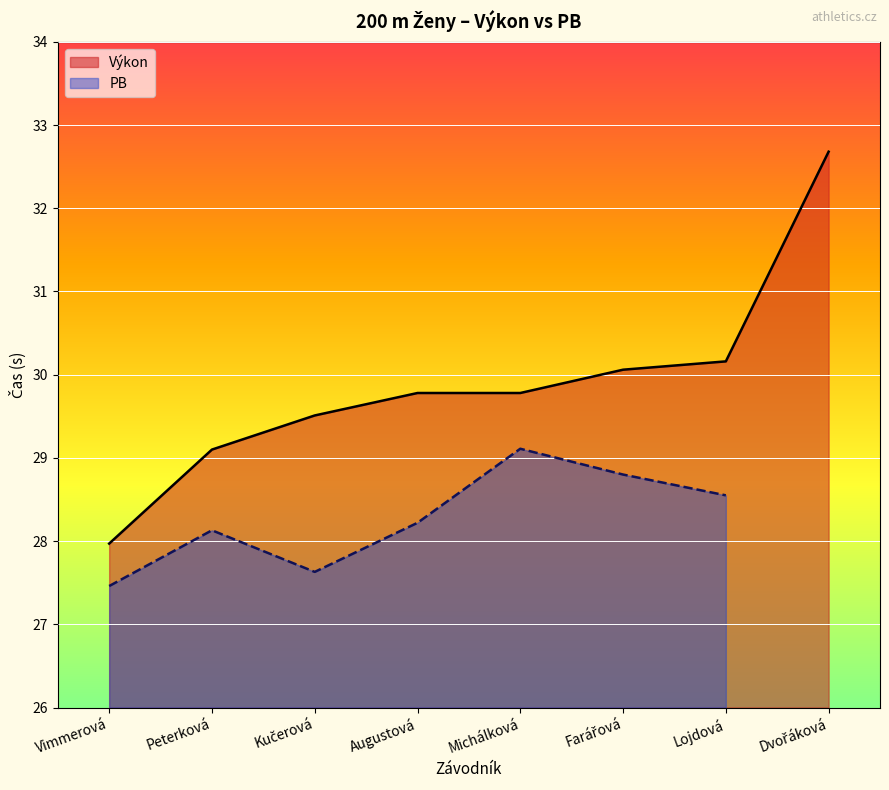

What is the change in value from Vimmerová to Lojdová?

+2.2